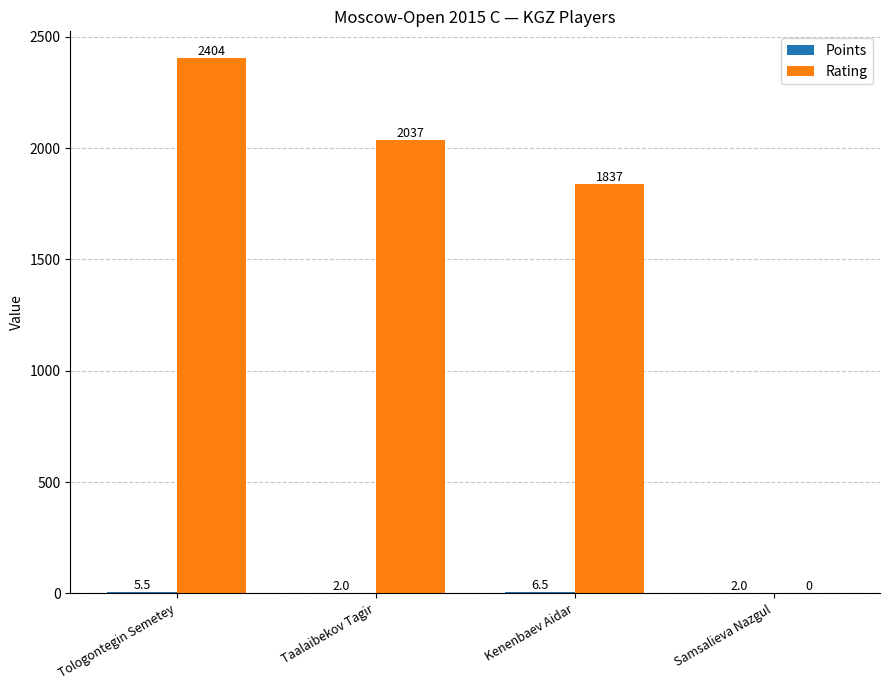

How many groups of bars are there?

4